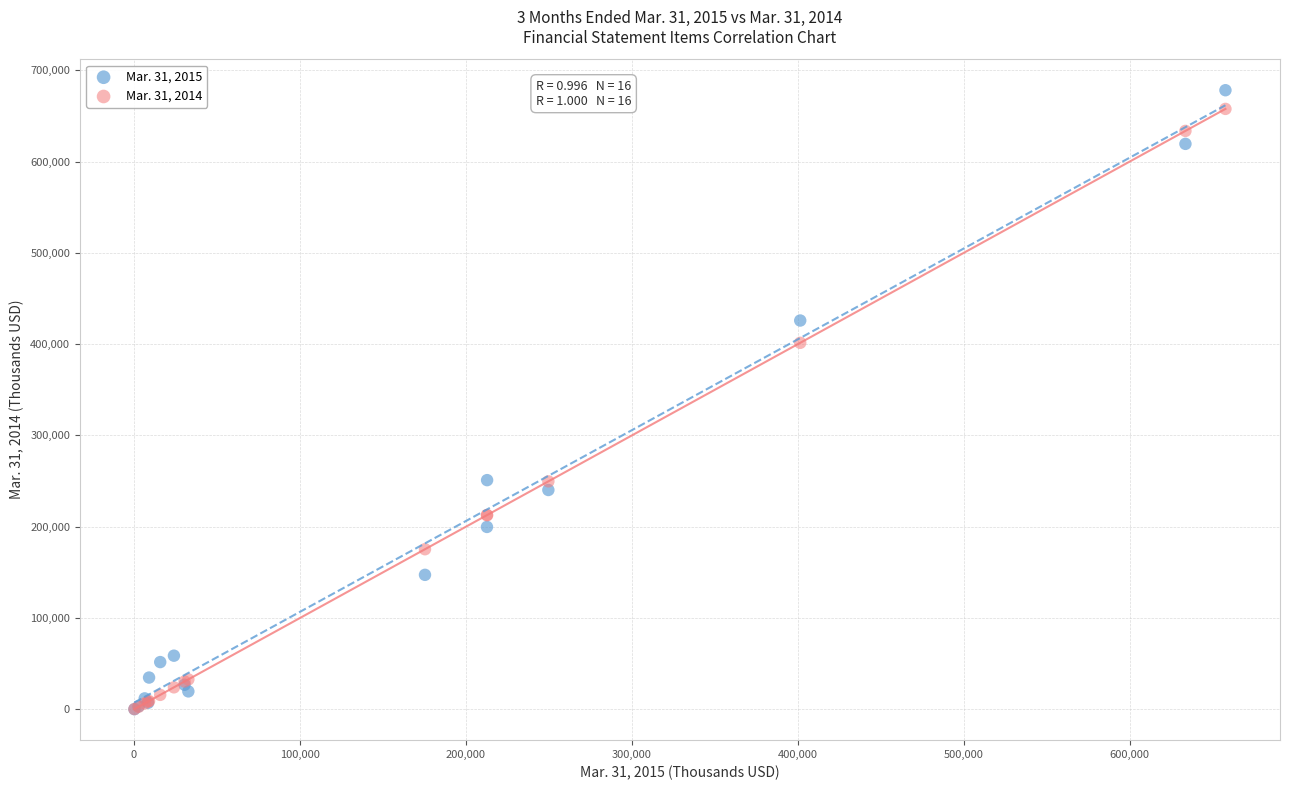

What are all the series names shown in the legend?

Mar. 31, 2015, Mar. 31, 2014